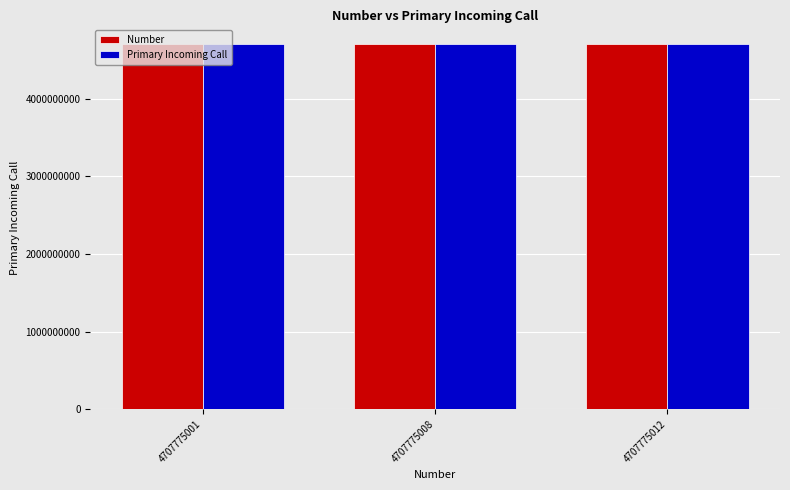

What is the smallest value displayed?

4707767501